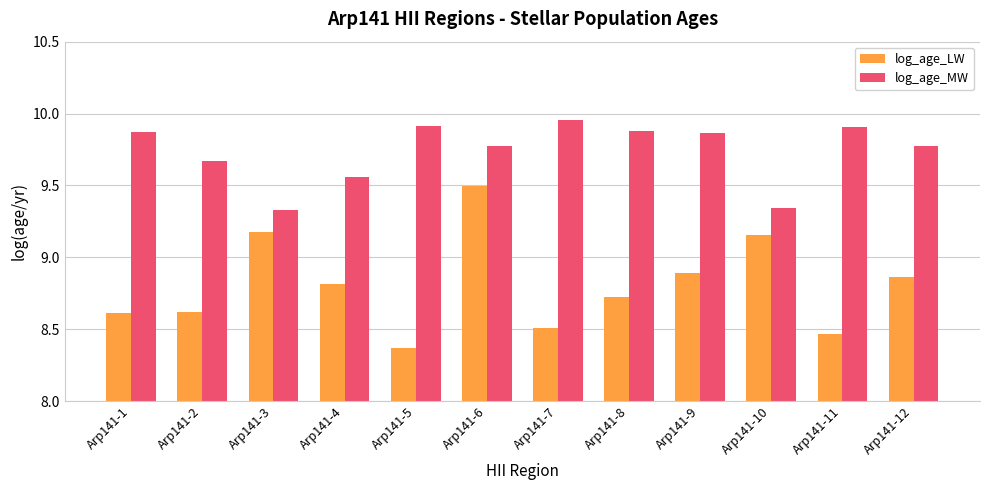

At which label is log_age_LW closest to 8?

Arp141-5